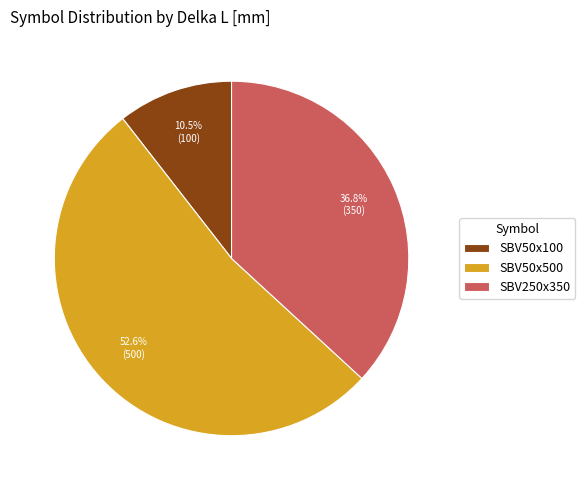

Which category accounts for the majority?

SBV50x500